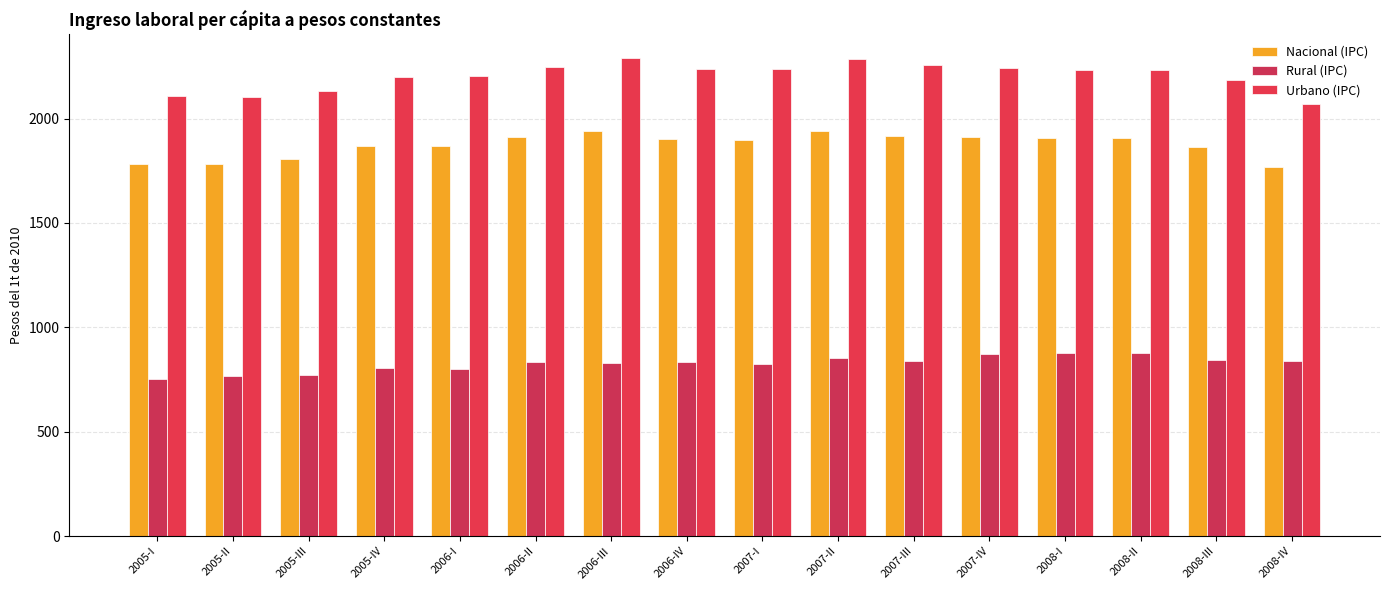

The Urbano (IPC) series shows 2203.6 at 2006-I. True or false?

True